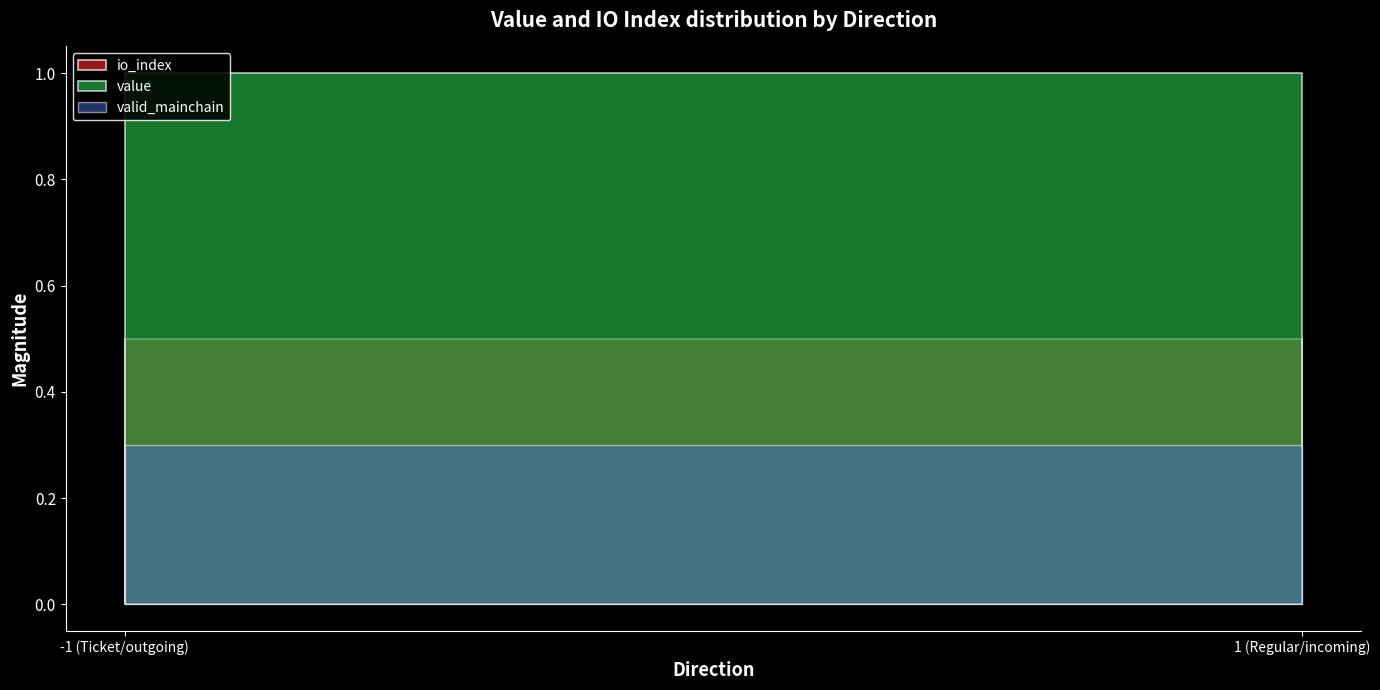

In io_index, how many points are lower than both neighbors (excluding endpoints)?

0